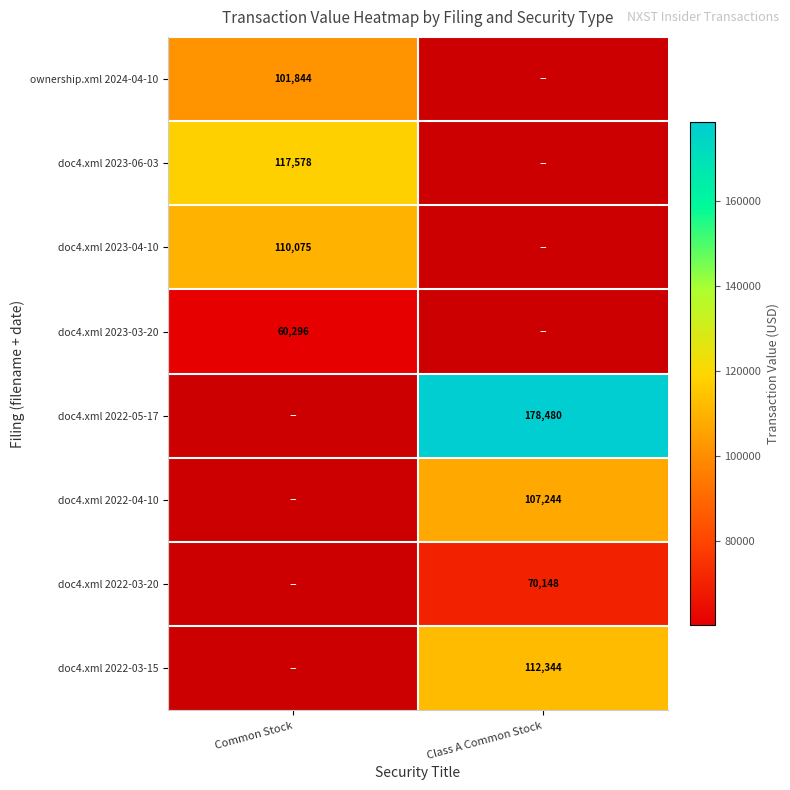

What is the greatest value displayed?

178480.0